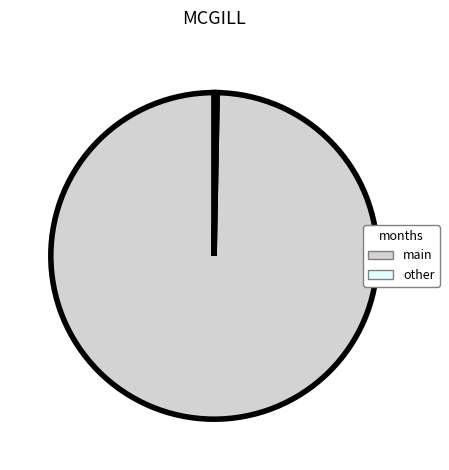

Is there a majority slice in this chart?

Yes